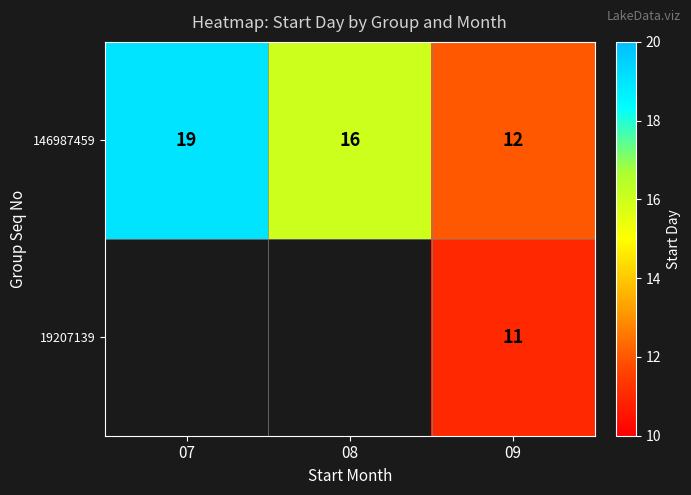

The value of 146987459 at 08 is 27. True or false?

False